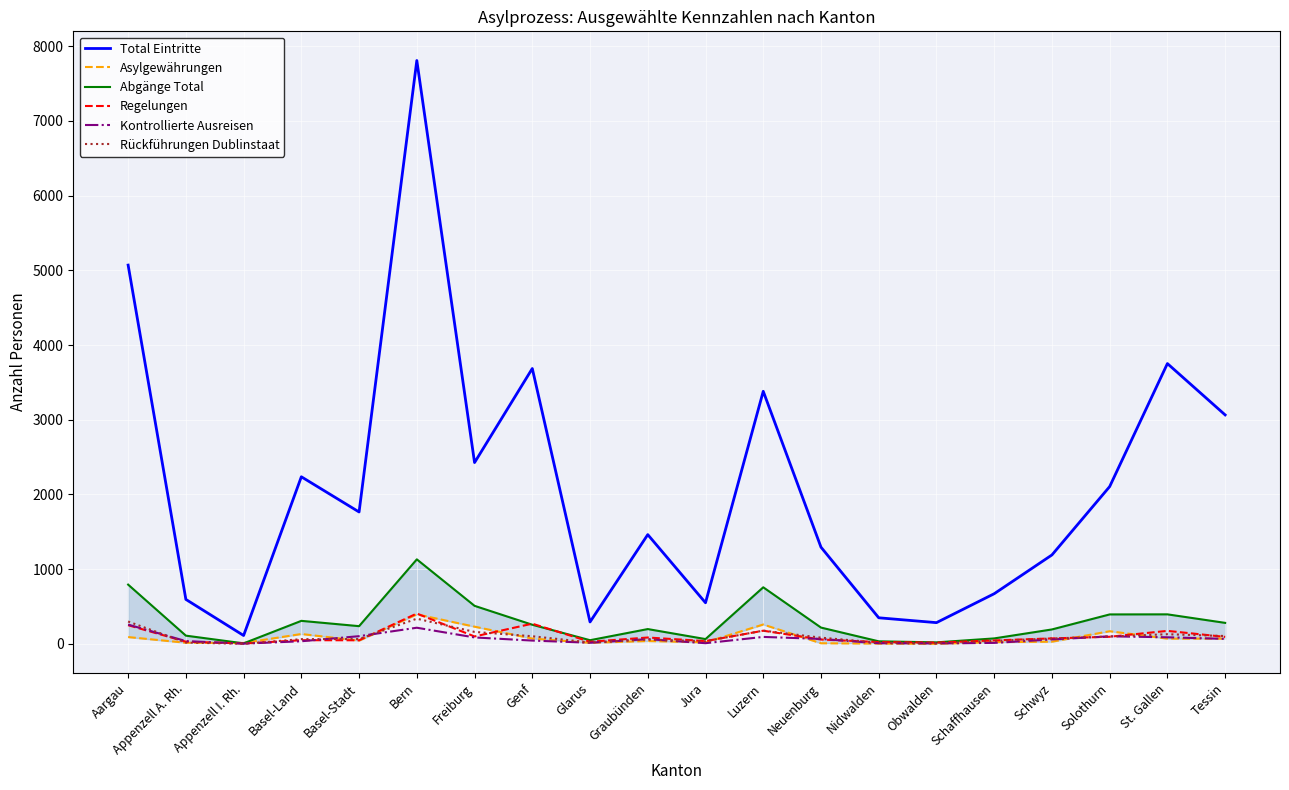

At which label does Regelungen first exceed 74?

Aargau